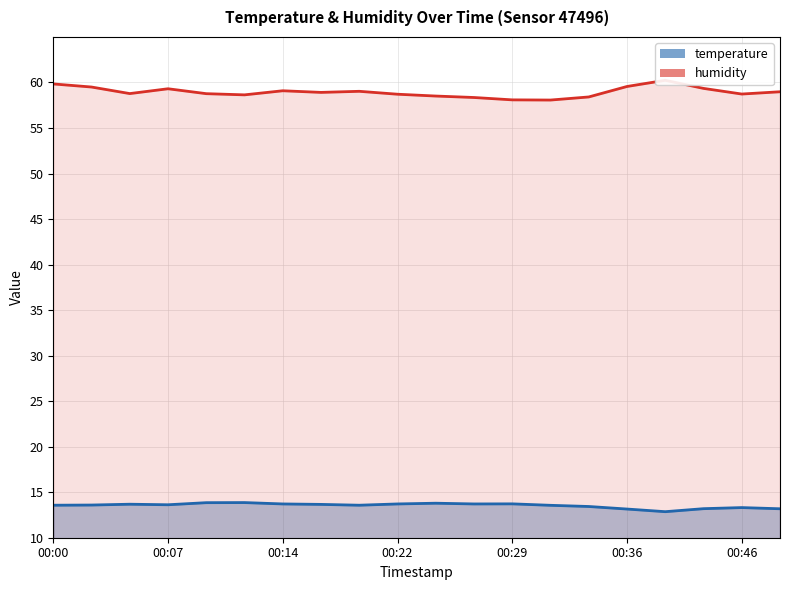

Which series has the largest total across all categories?

humidity